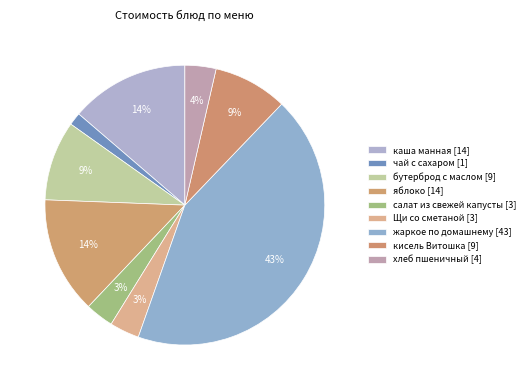

How many segments does this pie chart have?

9